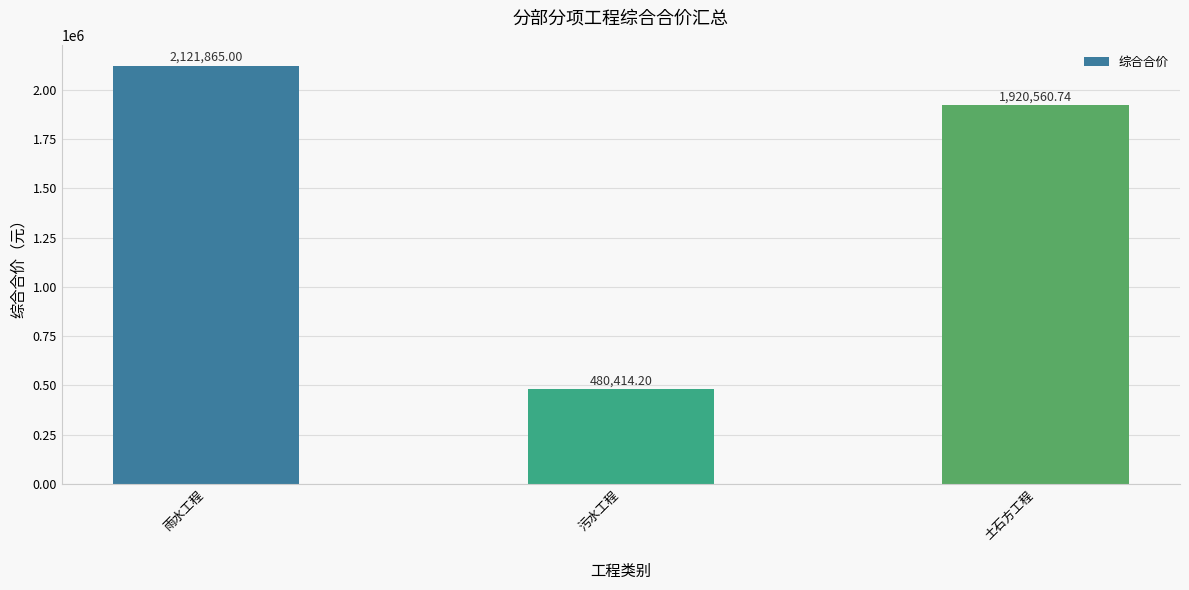

Reading right to left, extract all data points from this chart.

土石方工程=1920560.7	污水工程=480414.2	雨水工程=2121865.0